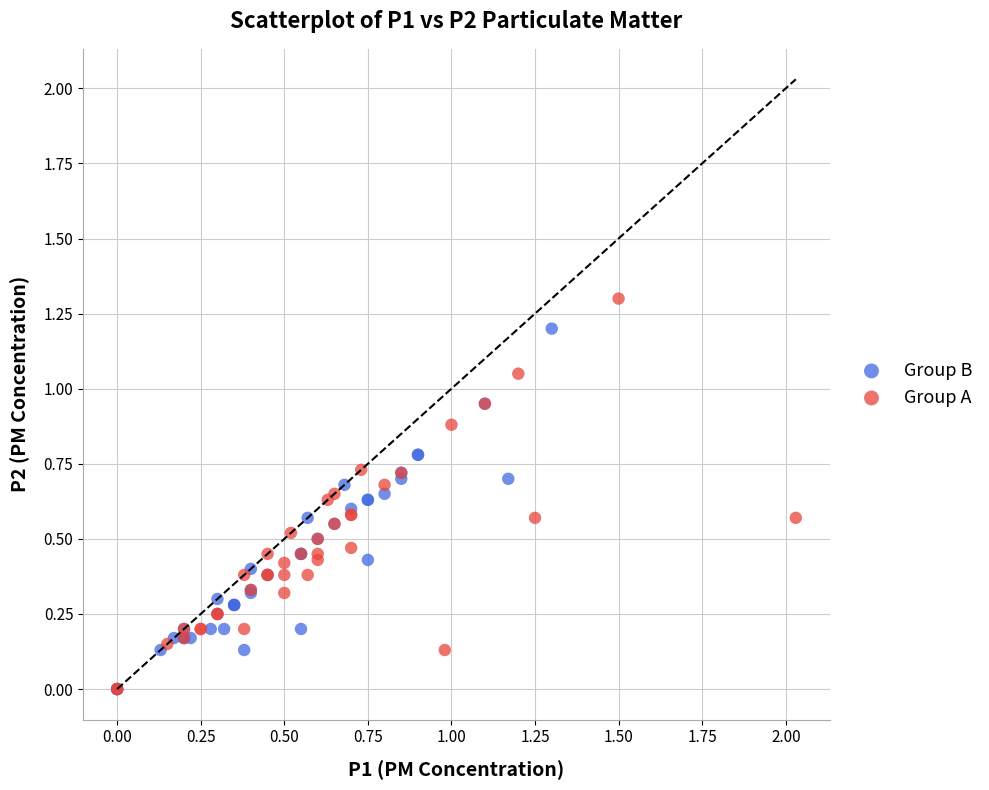

Which series contains the highest Y value?

Group A